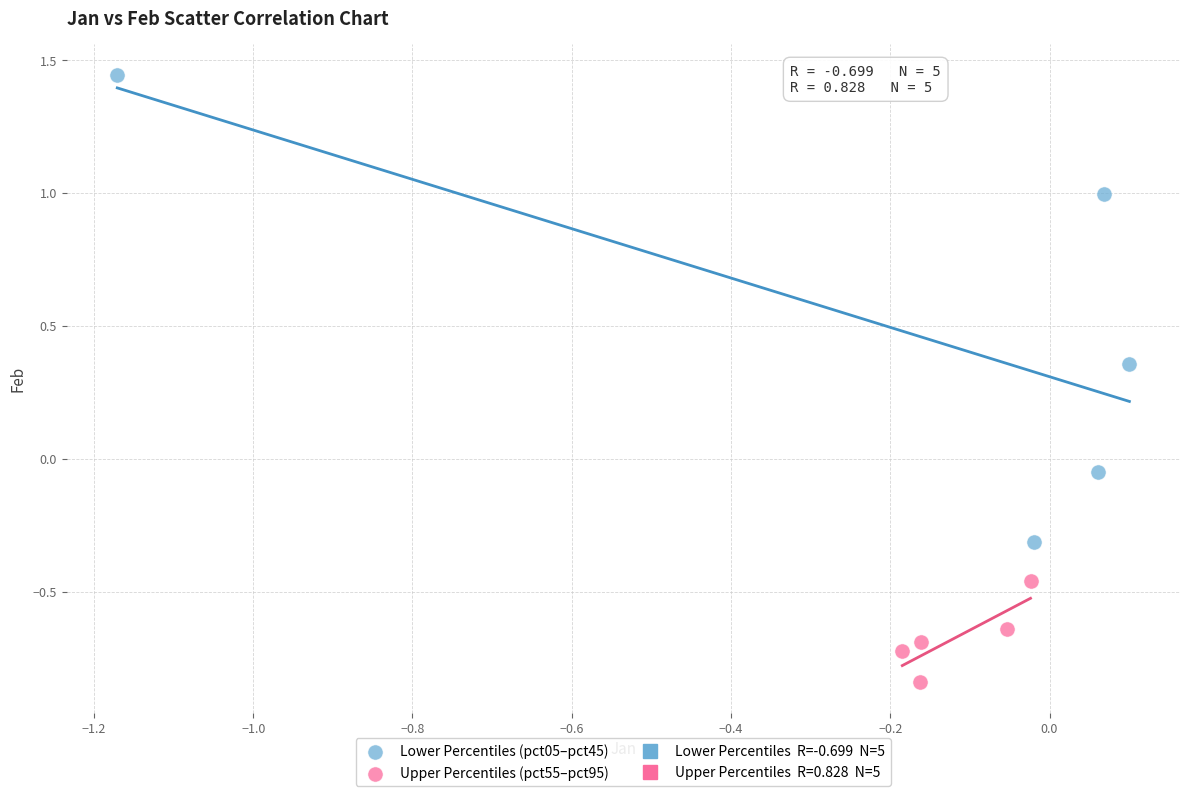

Which series contains the lowest Y value?

Upper Percentiles (pct55–pct95)